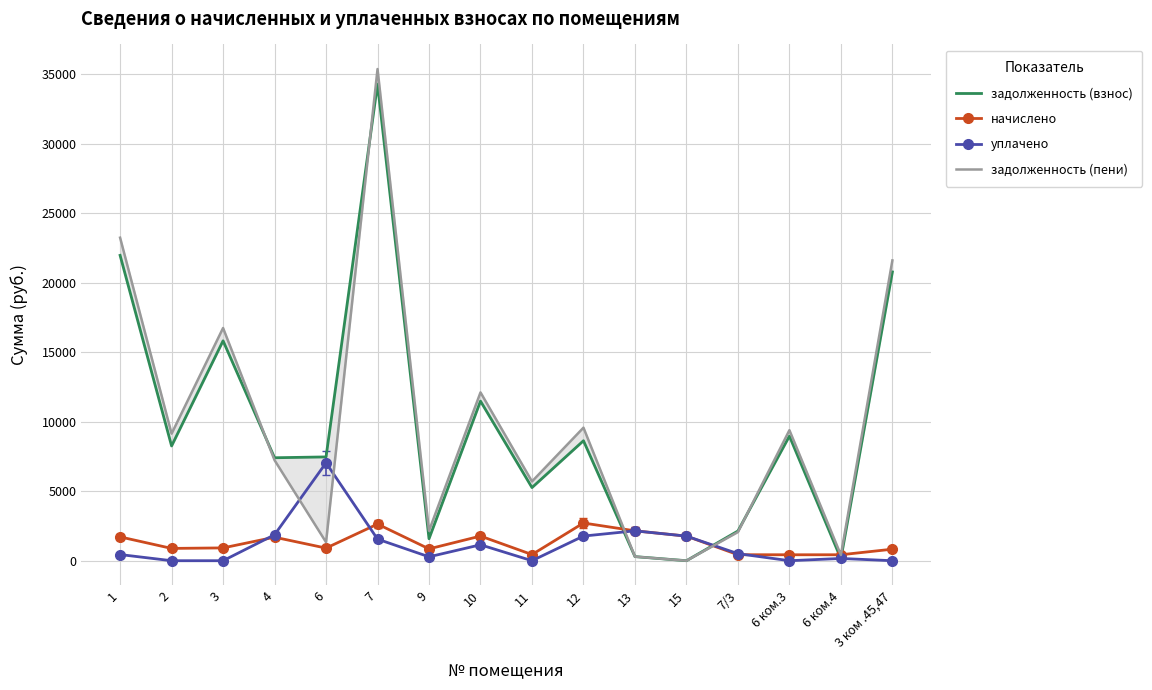

In задолженность (взнос), how many points are higher than both neighbors (excluding endpoints)?

5